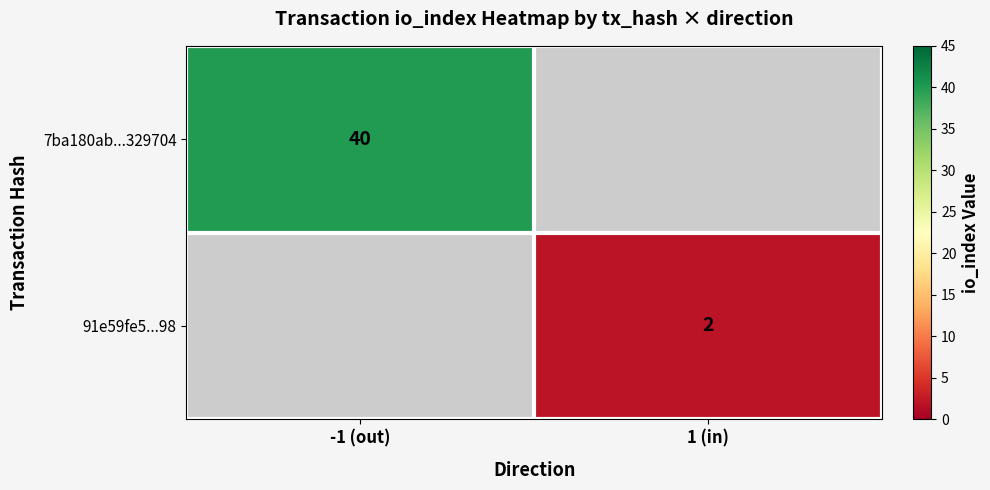

True or false: 7ba180ab...329704 has a value of 60.7 at -1 (out).

False